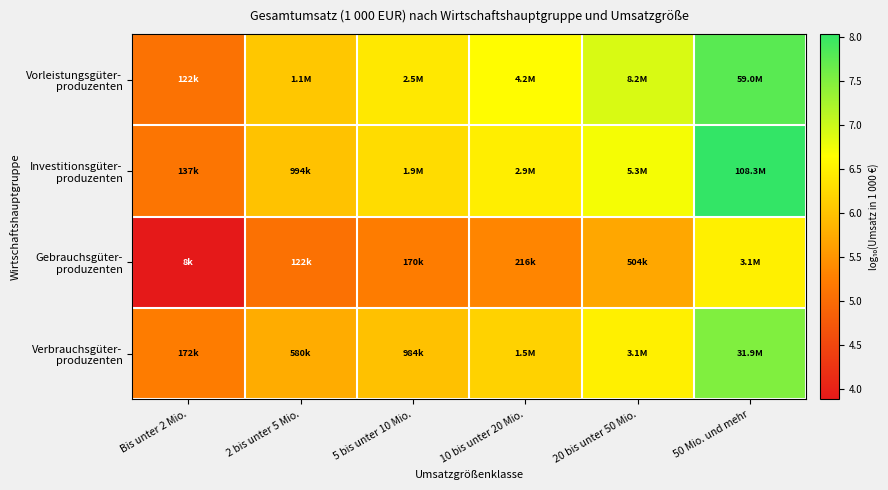

Which series has the largest range (max minus min)?

Investitionsgüter- produzenten